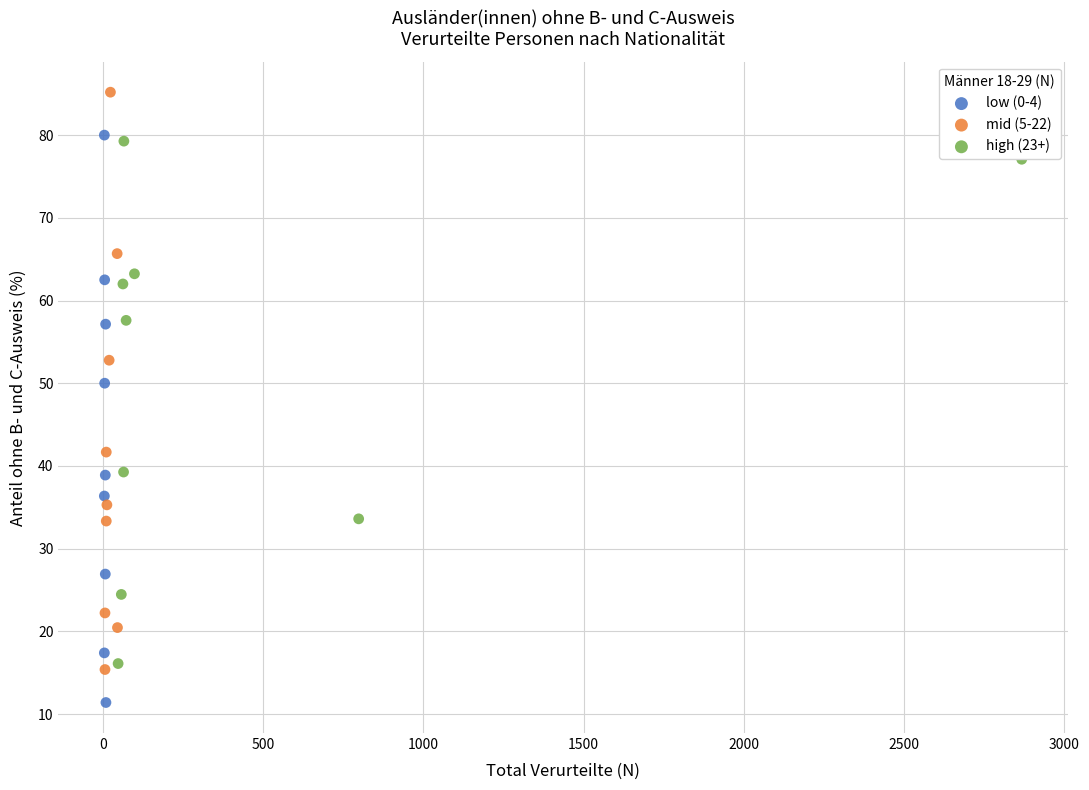

Which series reaches the maximum Y coordinate?

mid (5-22)